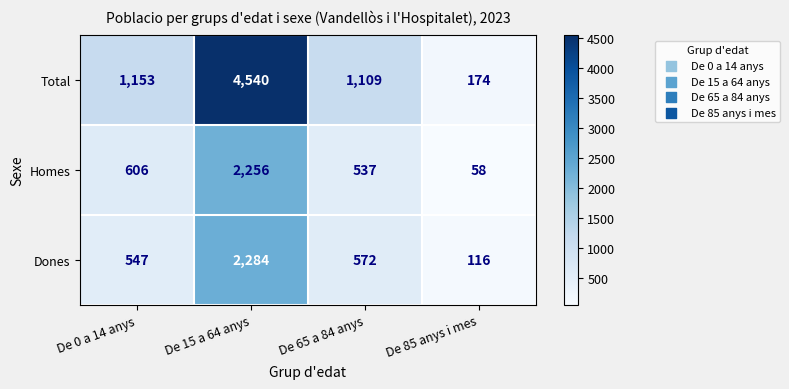

What is the sum of all Total values?

6976